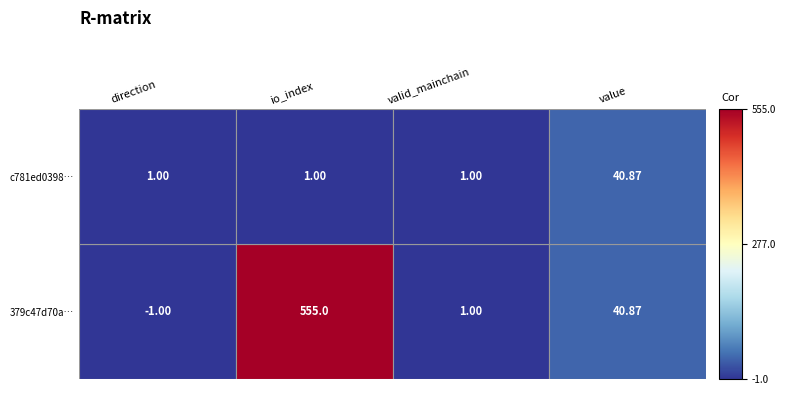

At which category does the chart reach its minimum across all series?

direction